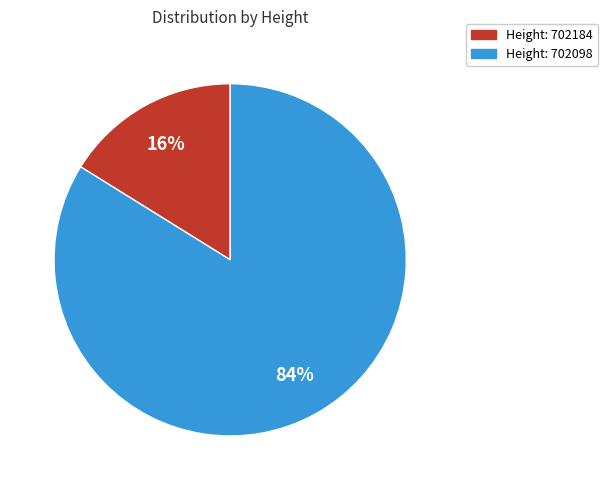

How many segments does this pie chart have?

2